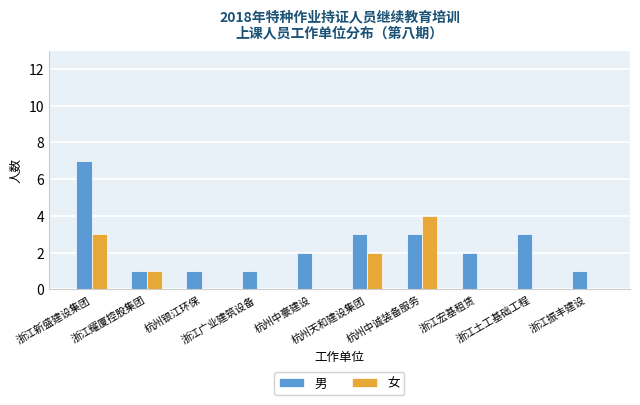

What is the maximum value shown in the chart?

7